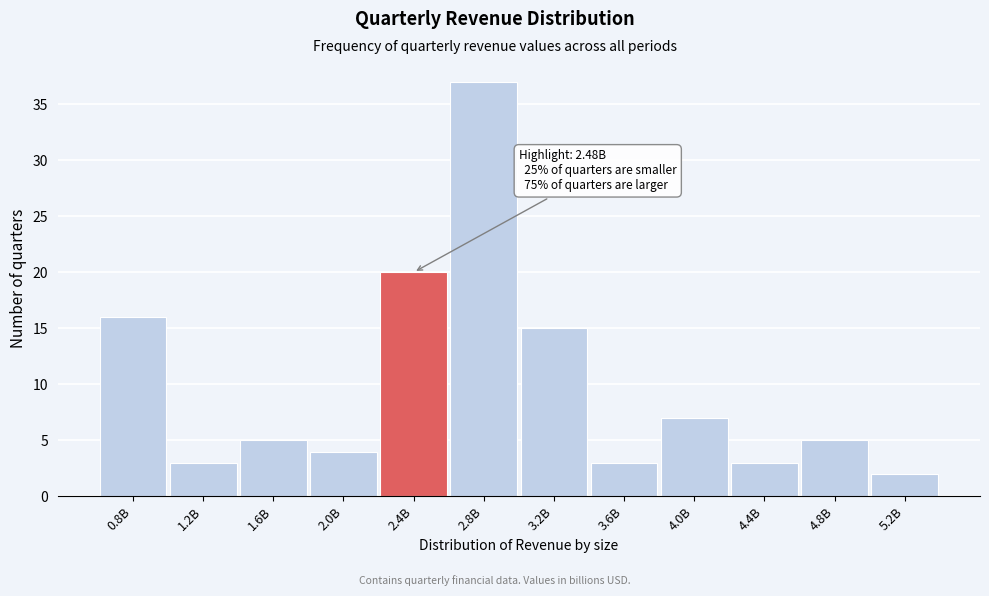

Reading right to left, list all the values displayed in this chart.

2	5	3	7	3	15	37	20	4	5	3	16